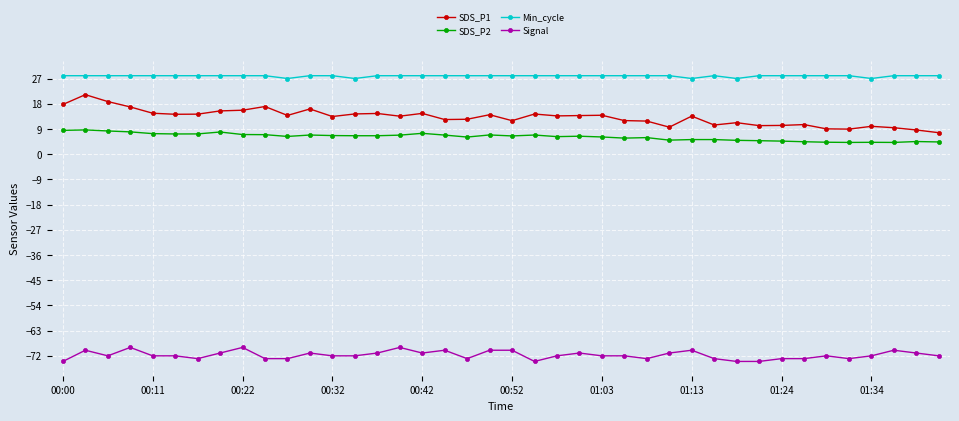

What is the maximum value for SDS_P1?

21.2